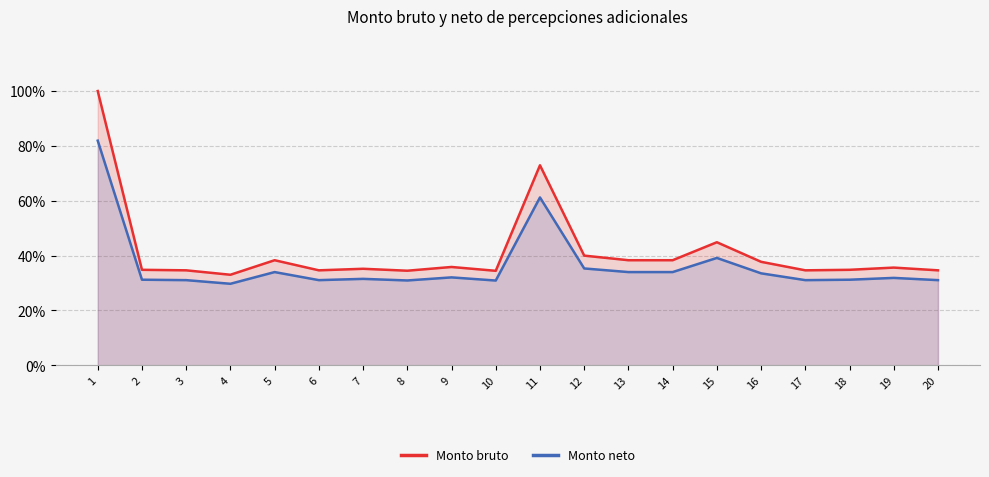

At which label is Monto neto closest to 0?

4